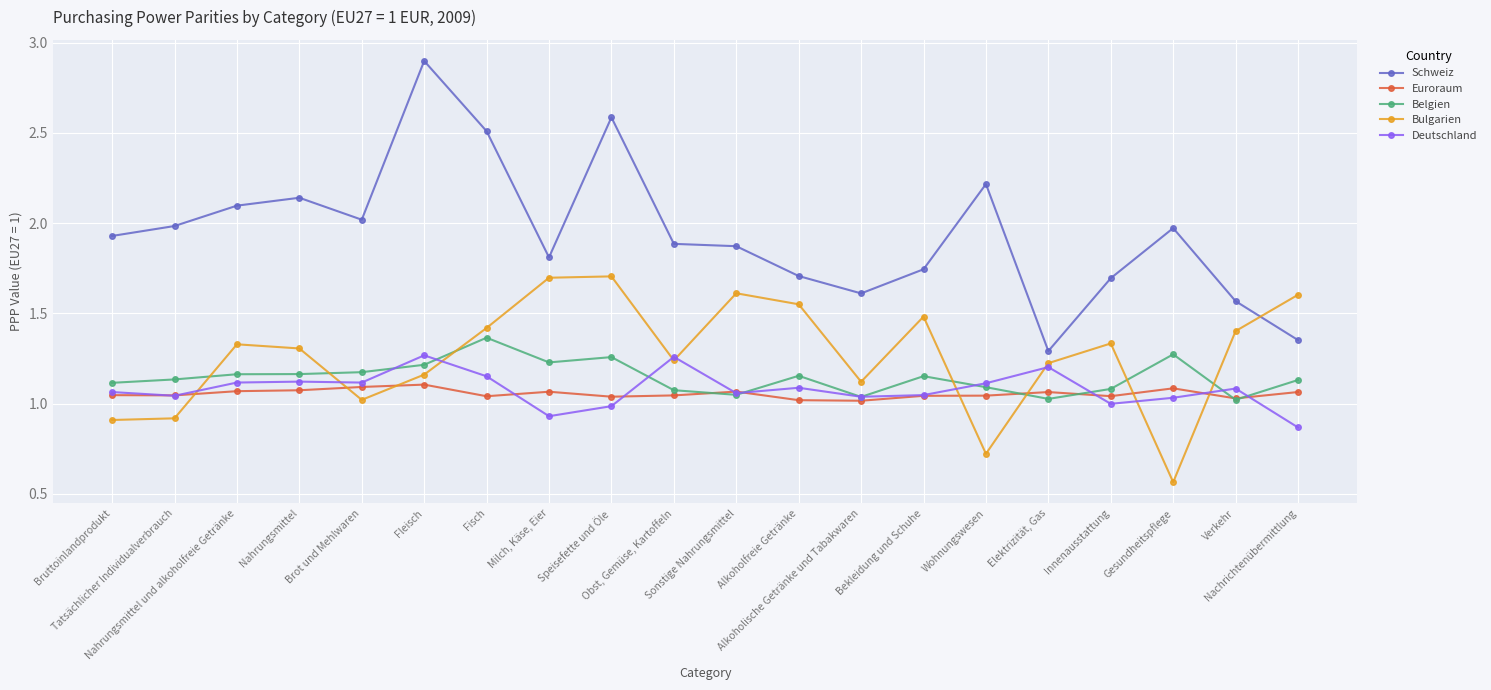

True or false: Belgien and Schweiz intersect in this chart.

False